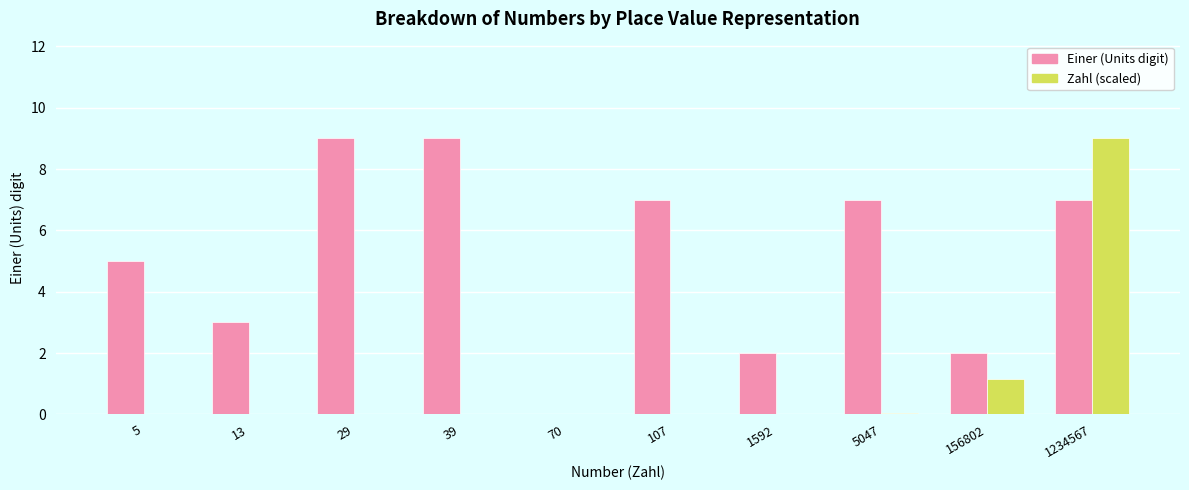

What is the sum of all Einer (Units digit) values?

51.0